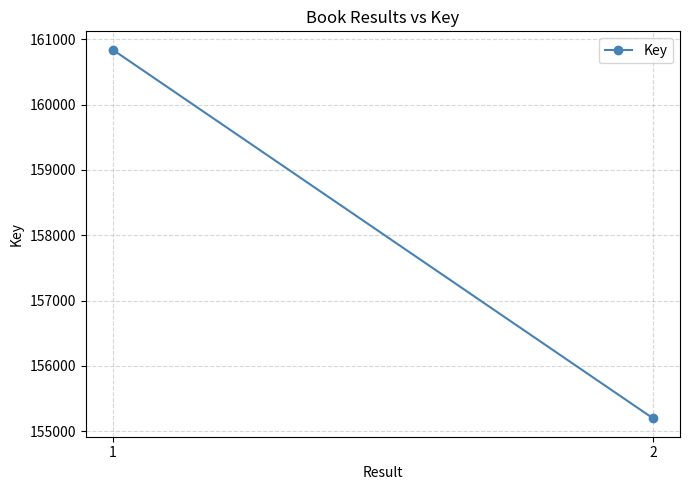

What is the value of the 1st point from the left?

160841